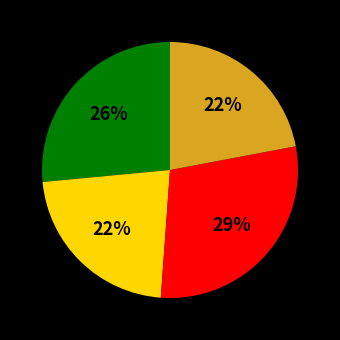

To the nearest percent, what is the difference between the largest and smallest slice percentages?

7%